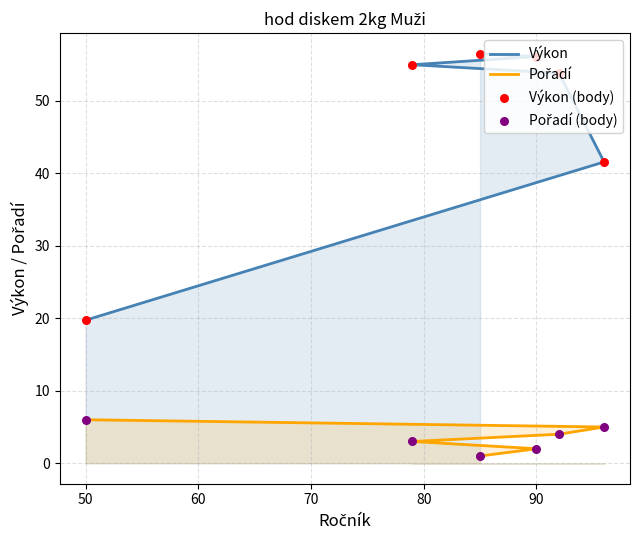

Which series reaches the maximum Y coordinate?

Výkon